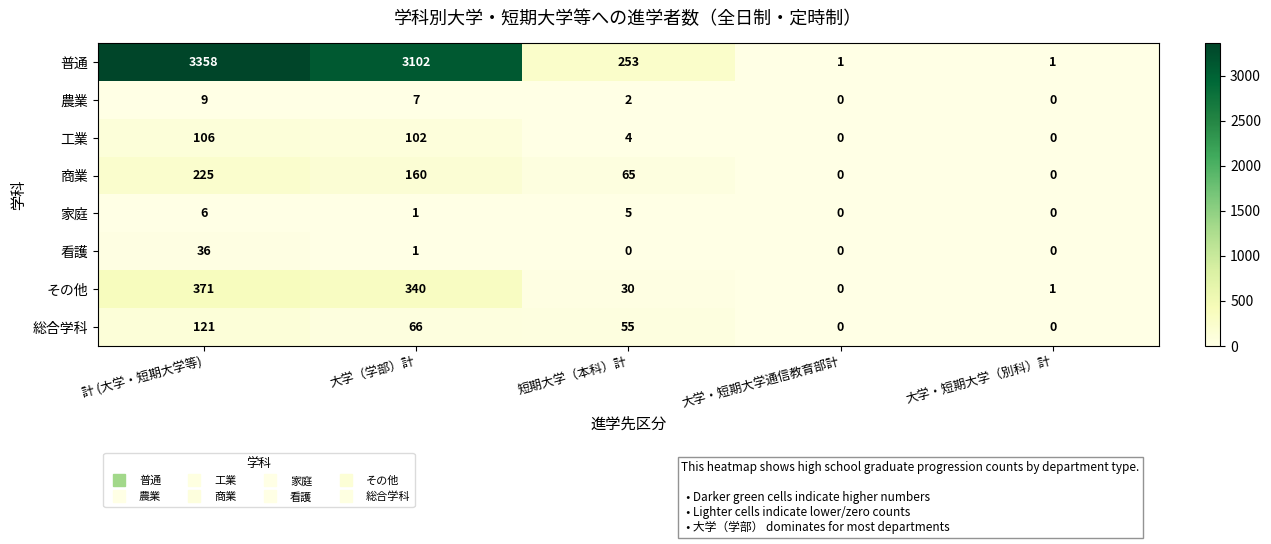

Where does the 家庭 series first go above 1?

計 (大学・短期大学等)